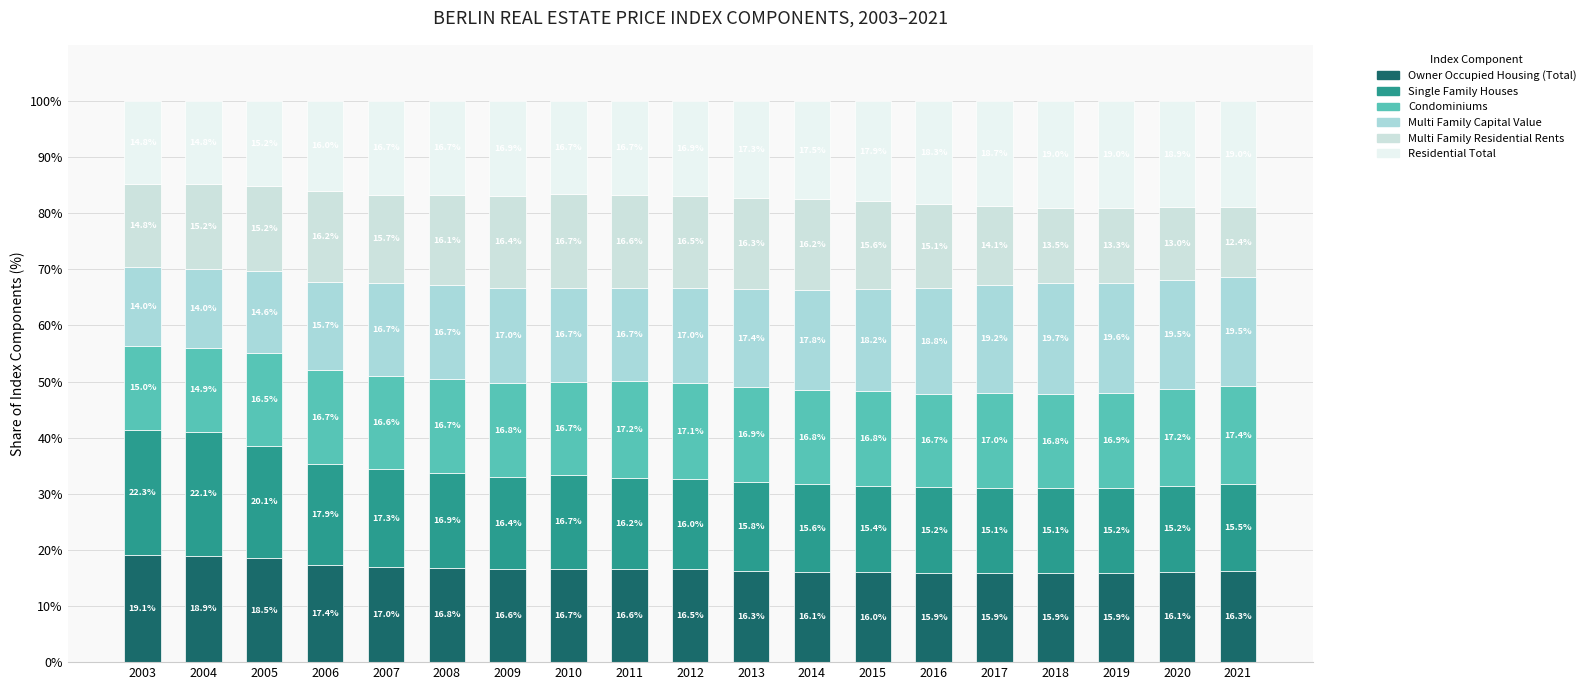

Rank the series at 2004 from lowest to highest value.

Multi Family Capital Value, Residential Total, Condominiums, Multi Family Residential Rents, Owner Occupied Housing (Total), Single Family Houses